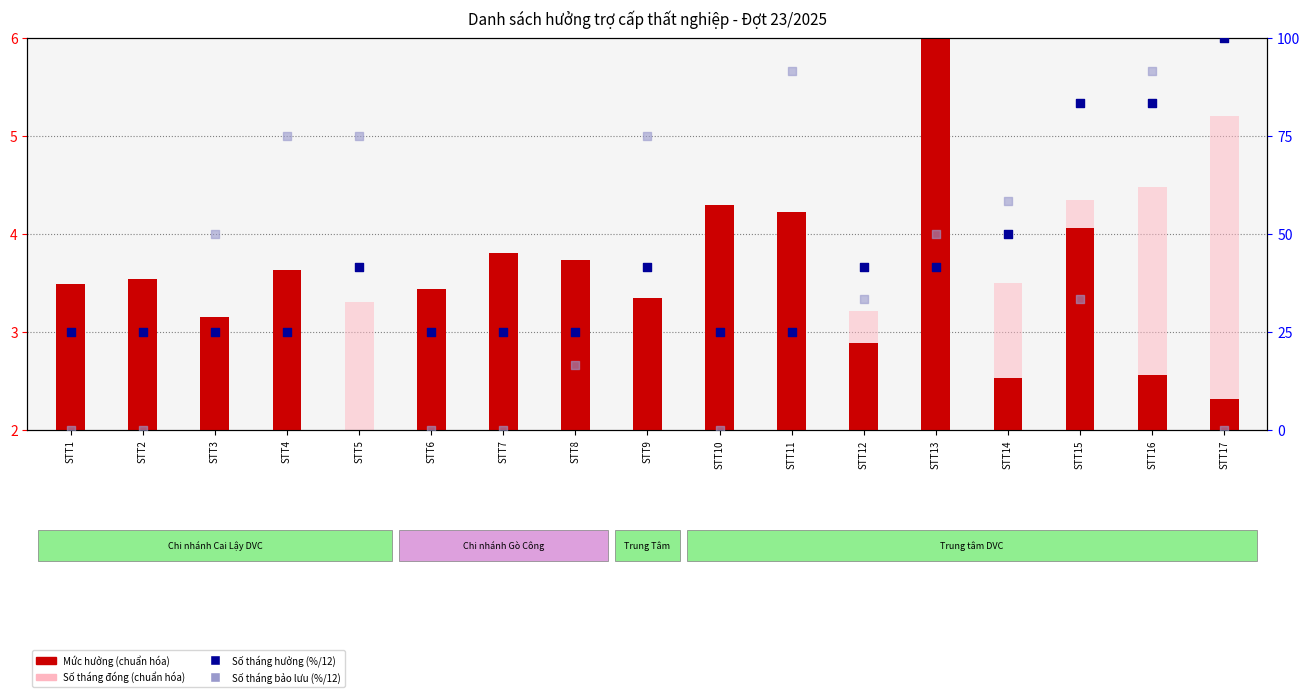

Which series contains the lowest Y value?

Số tháng bảo lưu (%/12)